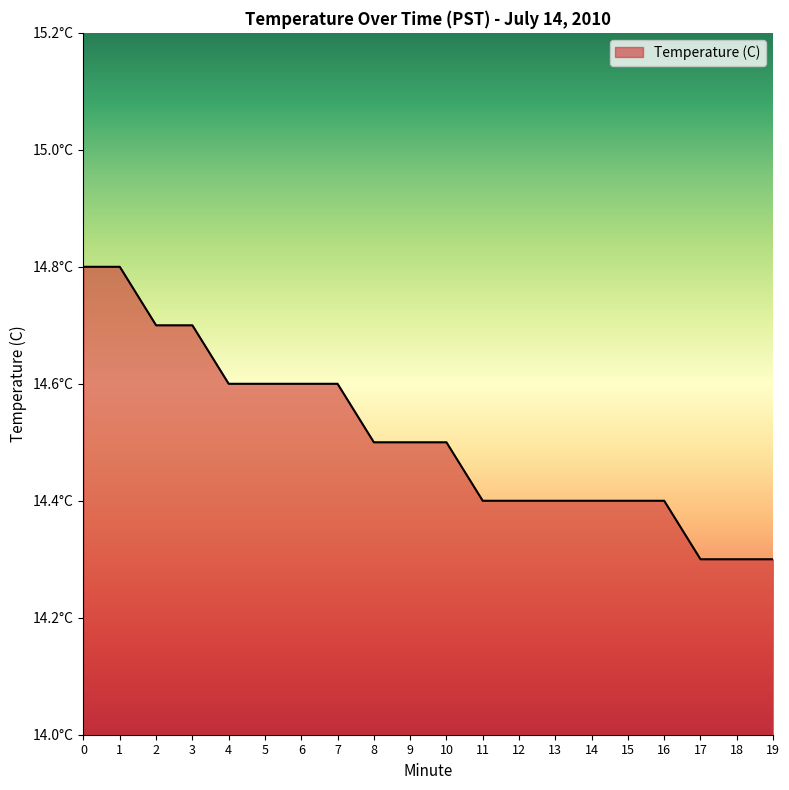

List the labels in order of value, smallest first.

17, 18, 19, 11, 12, 13, 14, 15, 16, 8, 9, 10, 4, 5, 6, 7, 2, 3, 0, 1